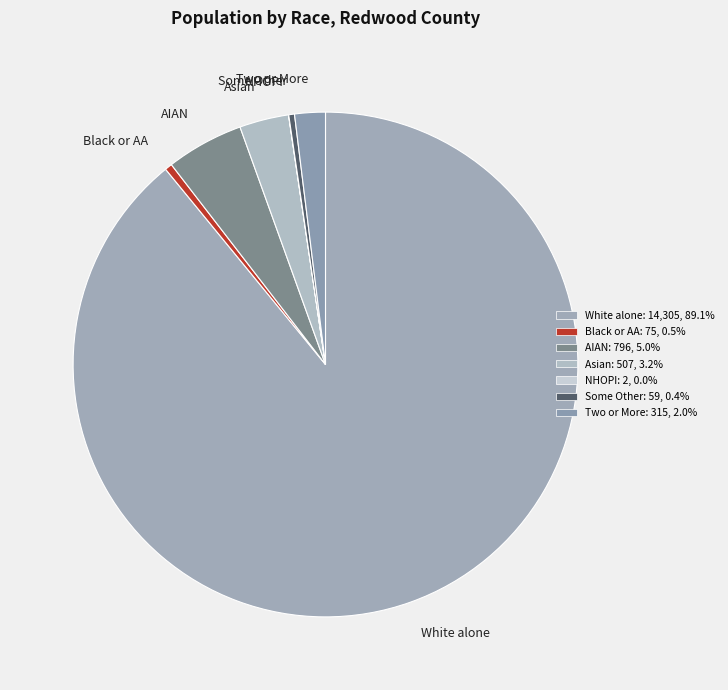

True or false: White alone accounts for 89% of the total.

True